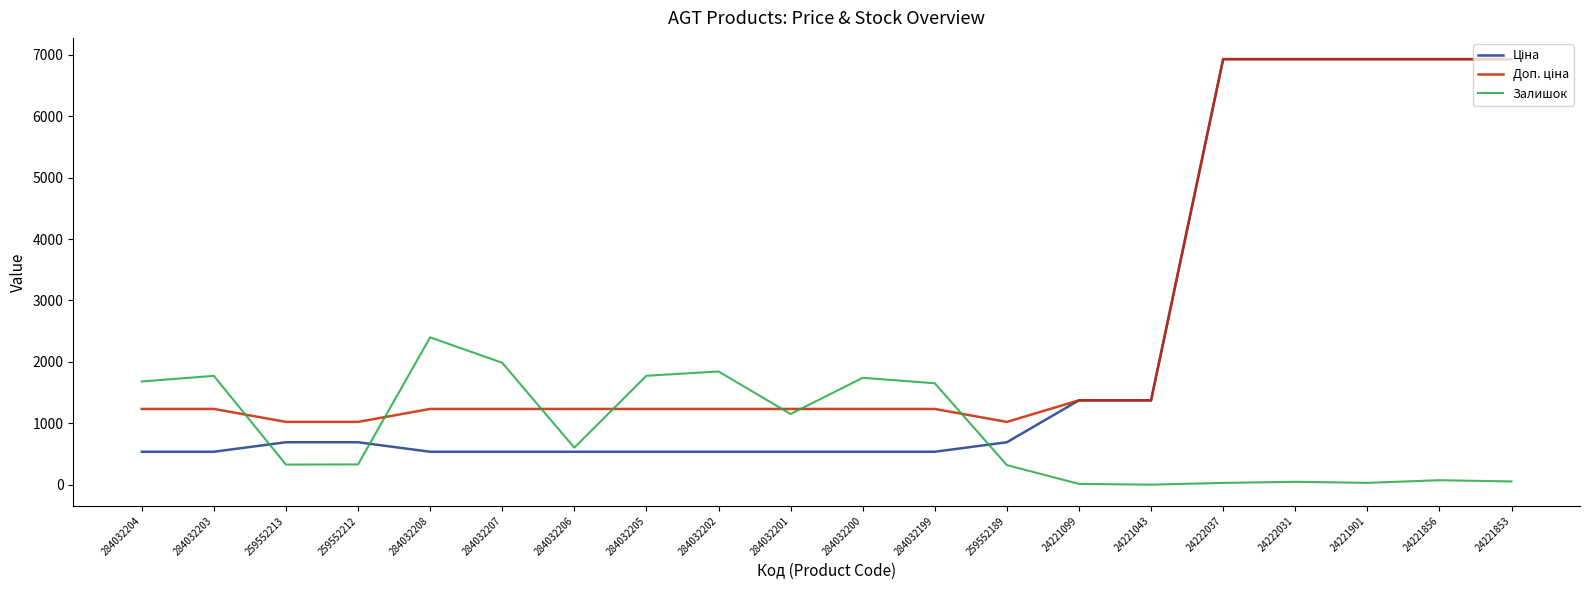

What is the difference between the highest and lowest values at 284032200?

1203.0